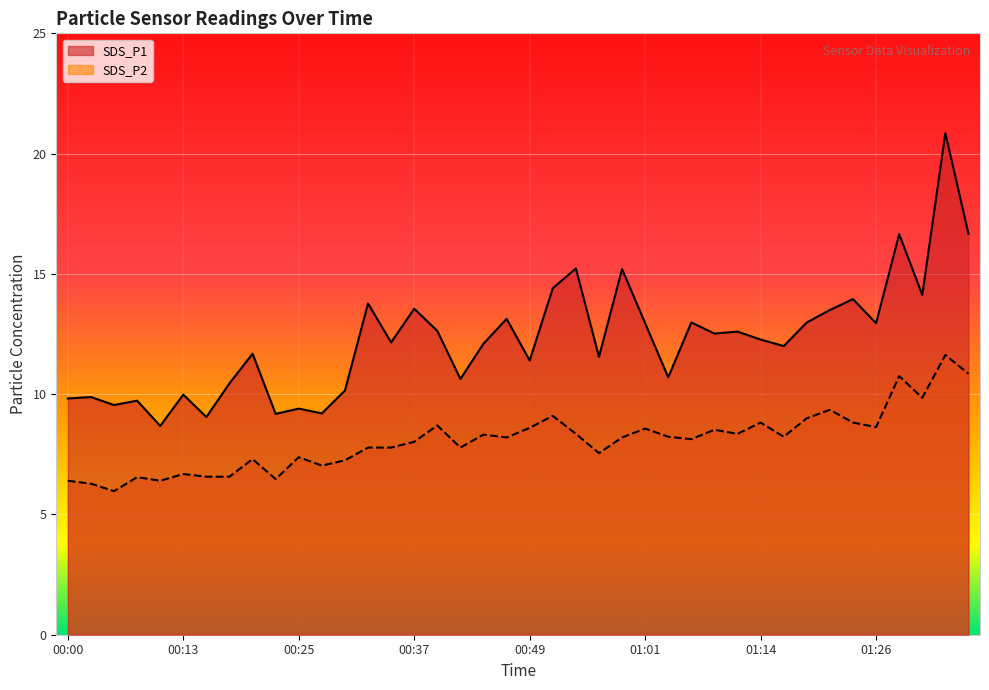

What is the label of the 26th point from the right?

00:35